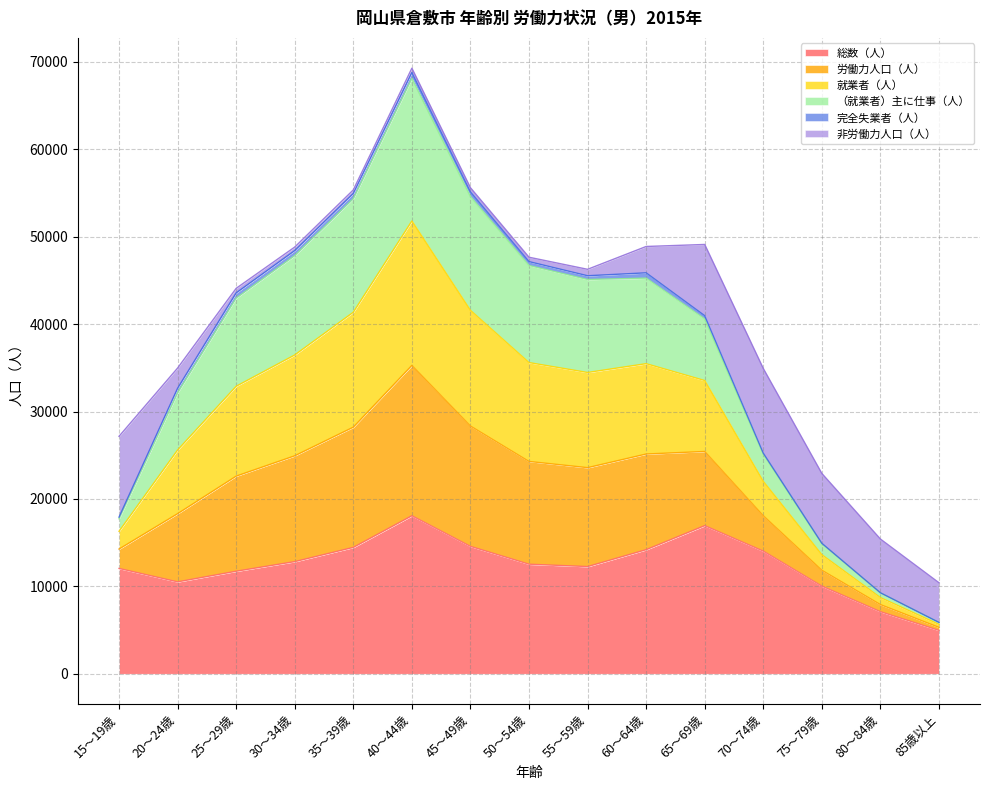

What is the difference between the highest and lowest values at 35～39歳?

40499